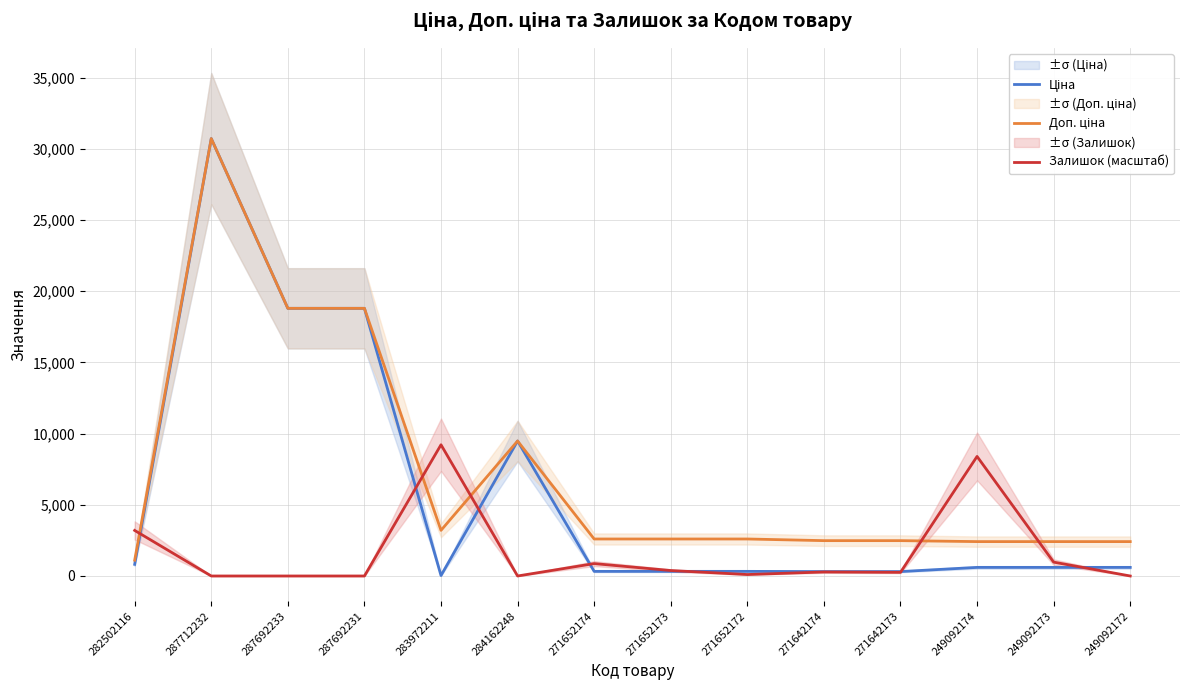

List the series in order of their overall mean, lowest first.

Залишок (масштаб), Ціна, Доп. ціна